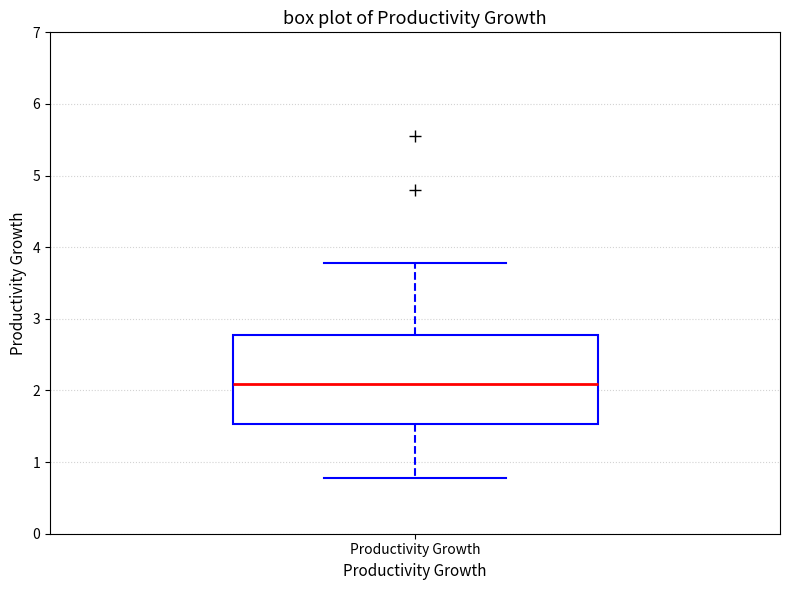

Where does the median line of the box for Productivity Growth sit on the y-axis? The values are not printed on the chart, so give them approximately, as read against the axis.

2.1